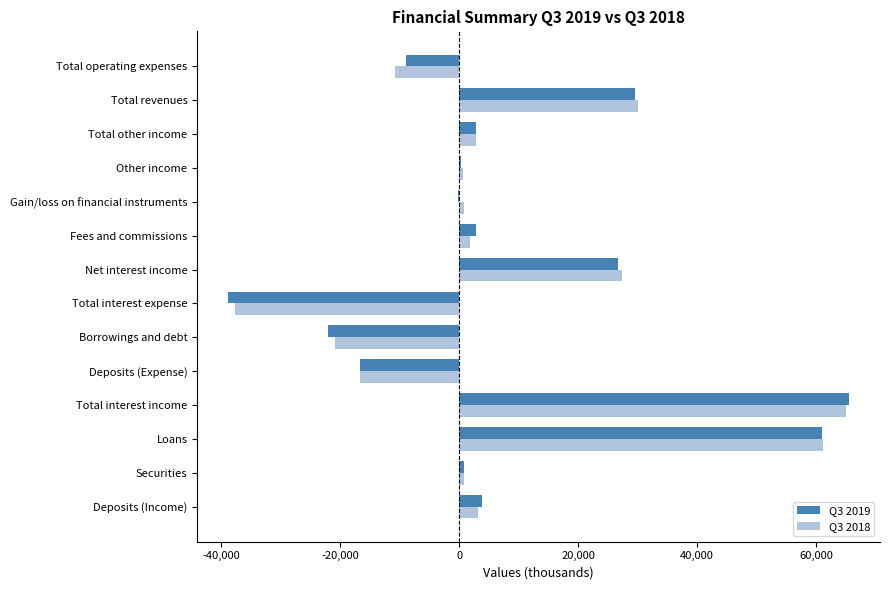

Between Loans and Deposits (Expense), which series saw the biggest shift?

Q3 2018